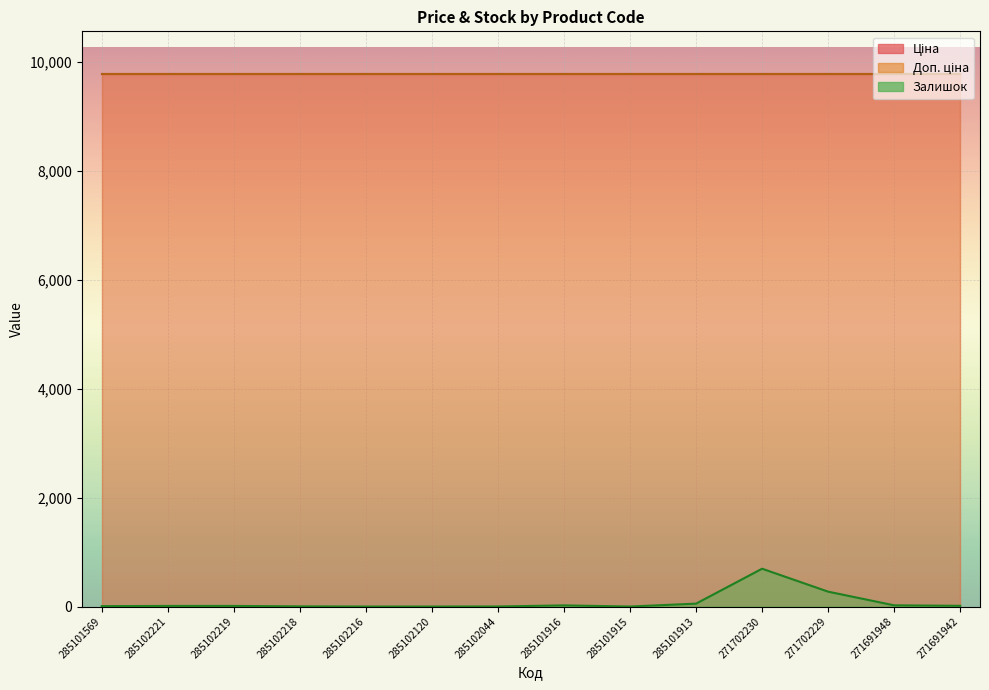

What position from the left is 271702229?

12